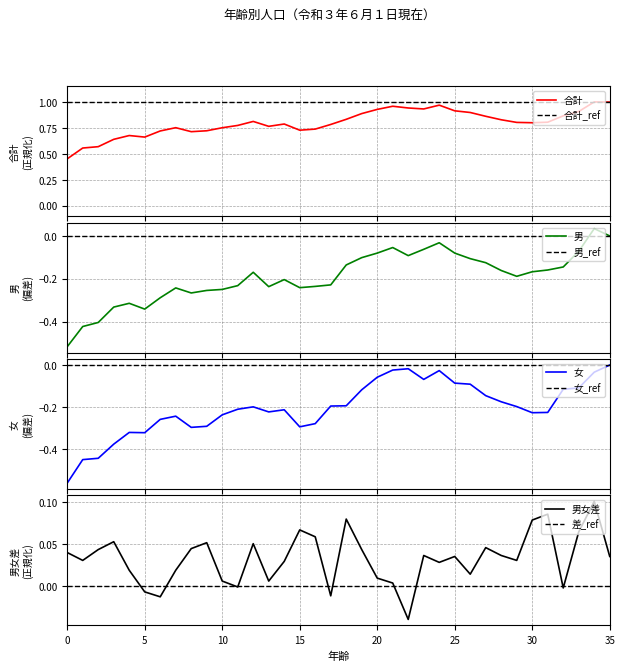

List the labels in order of 合計 value, smallest first.

0, 1, 2, 3, 5, 4, 8, 6, 9, 15, 16, 10, 7, 13, 11, 17, 14, 30, 29, 31, 12, 28, 18, 27, 32, 19, 26, 33, 25, 20, 23, 22, 21, 24, 35, 34